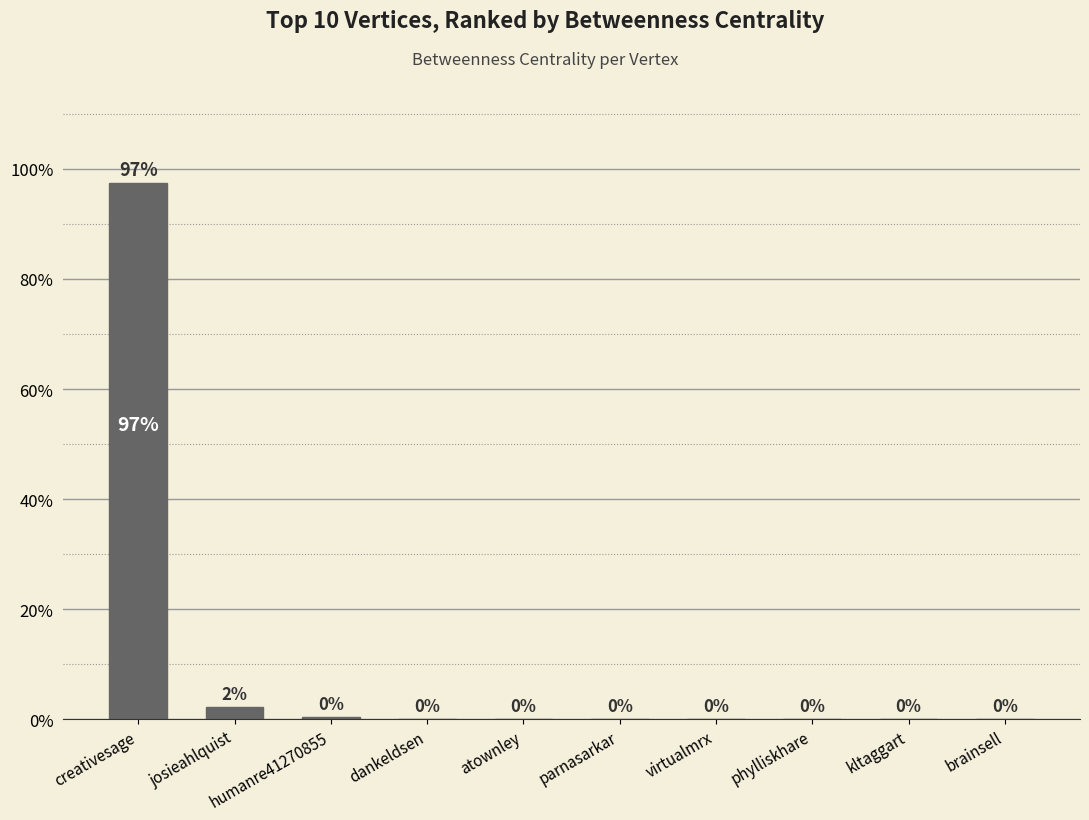

What is the maximum value shown in the chart?

97.4